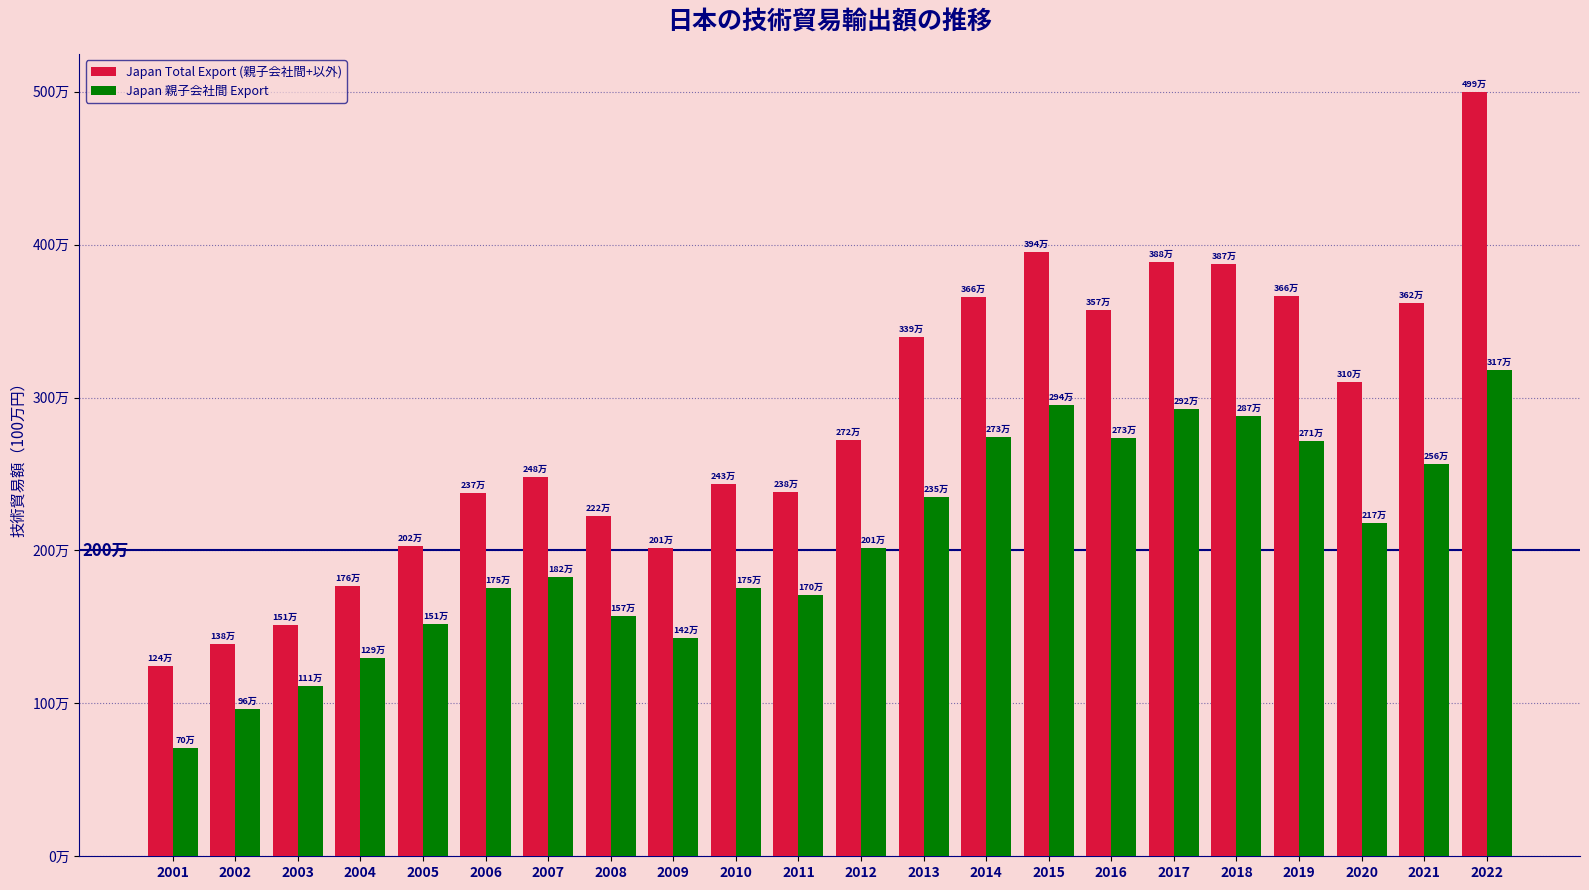

Are the bars grouped side by side (vs. stacked)?

Yes